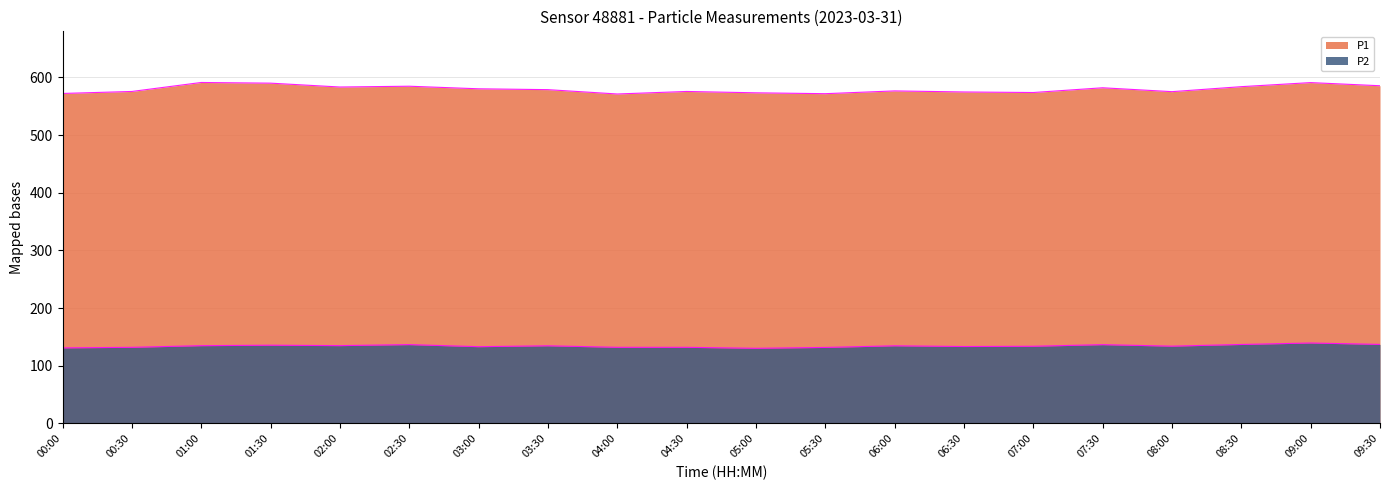

Between 02:00 and 07:30, which series saw the biggest shift?

P2